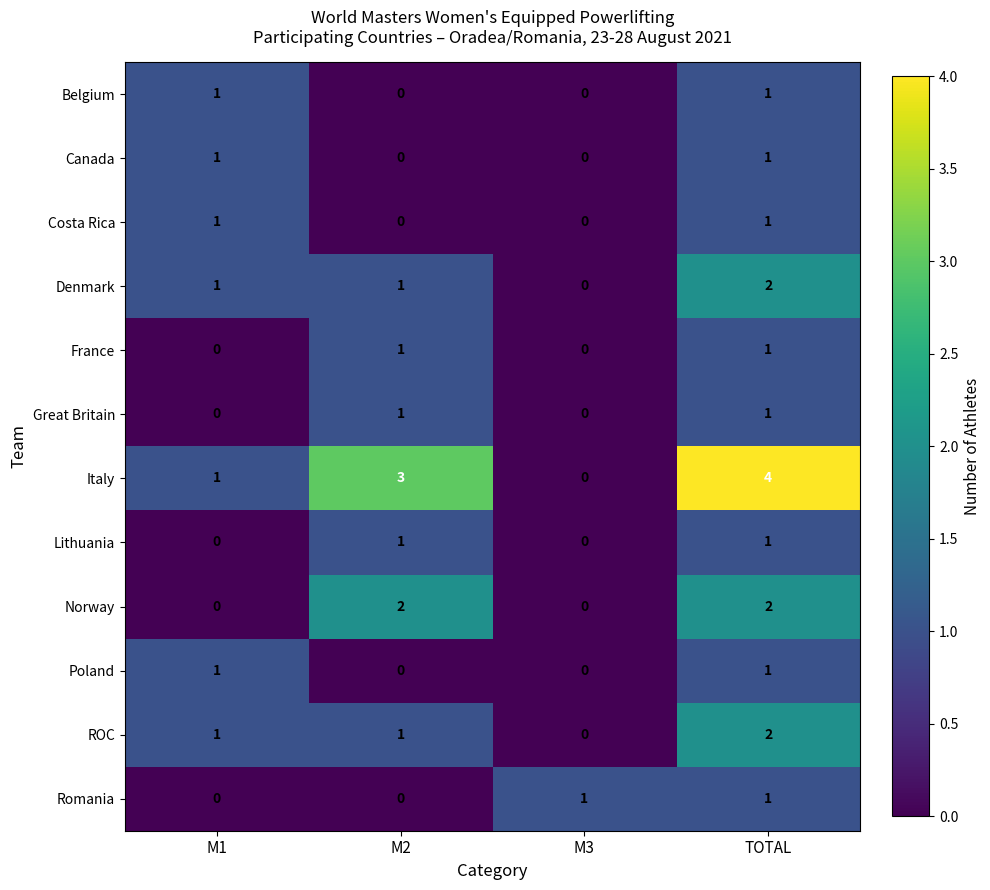

Which series has the largest total across all categories?

Italy